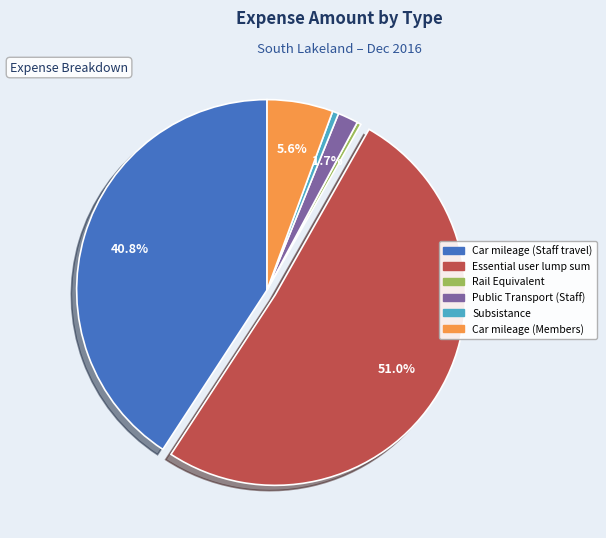

What percentage is the Car mileage (Members) slice, to the nearest percent?

6%